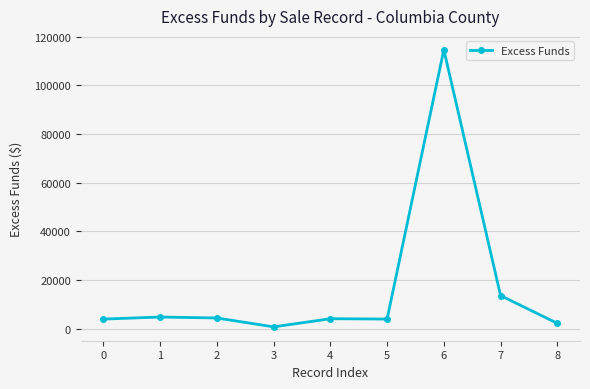

True or false: there are more than 0 points higher than both neighbors.

True